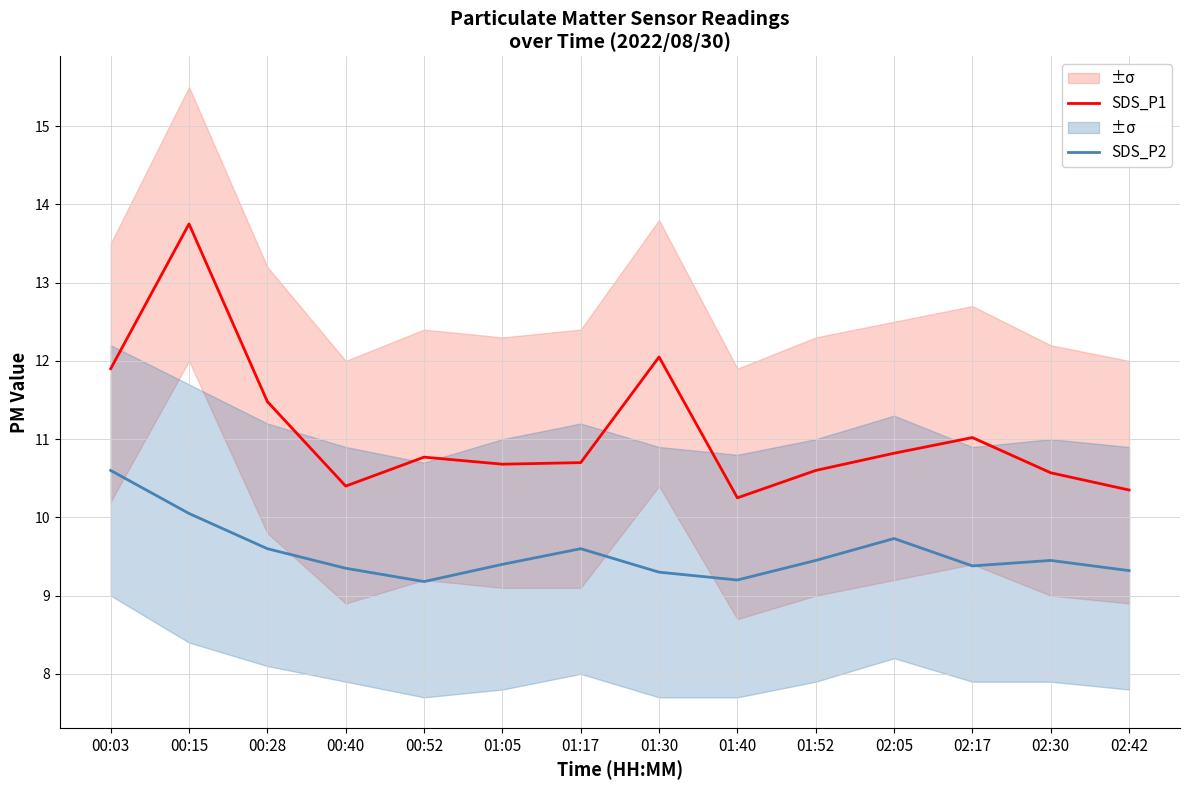

Reading left to right, extract all data points from this chart.

SDS_P1: 11.9	13.8	11.5	10.4	10.8	10.7	10.7	12.1	10.2	10.6	10.8	11.0	10.6	10.3
SDS_P2: 10.6	10.1	9.6	9.3	9.2	9.4	9.6	9.3	9.2	9.4	9.7	9.4	9.4	9.3